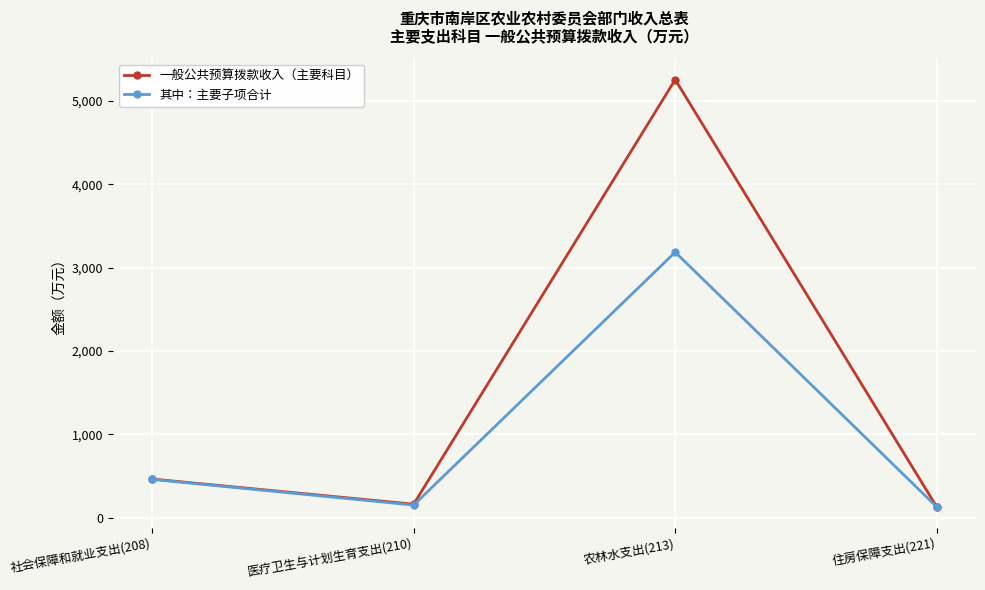

How many data points in 一般公共预算拨款收入（主要科目） are above 463?

2